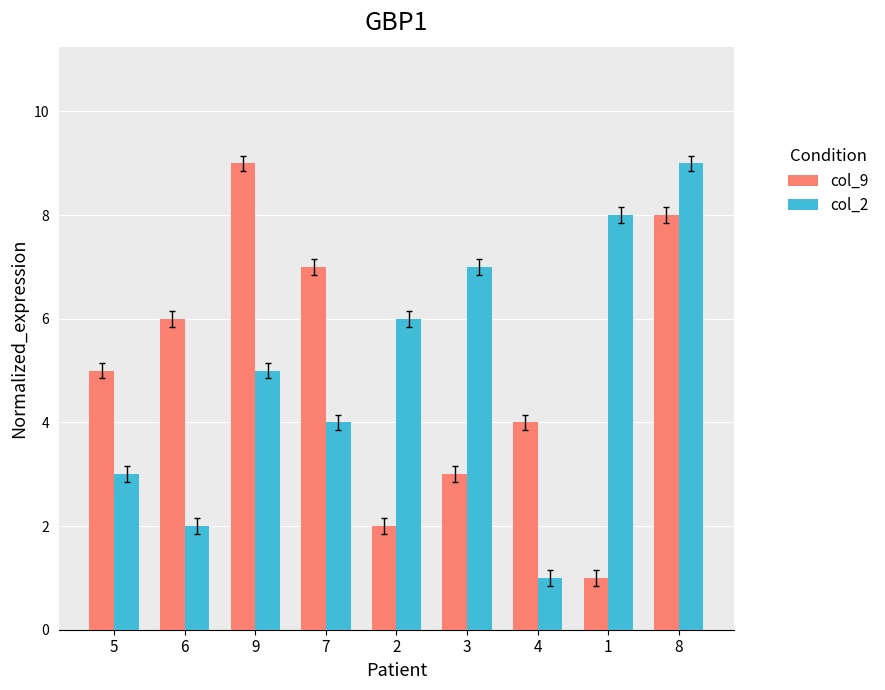

Reading left to right, what are all the values shown in this chart?

col_9: 5=5	6=6	9=9	7=7	2=2	3=3	4=4	1=1	8=8
col_2: 5=3	6=2	9=5	7=4	2=6	3=7	4=1	1=8	8=9